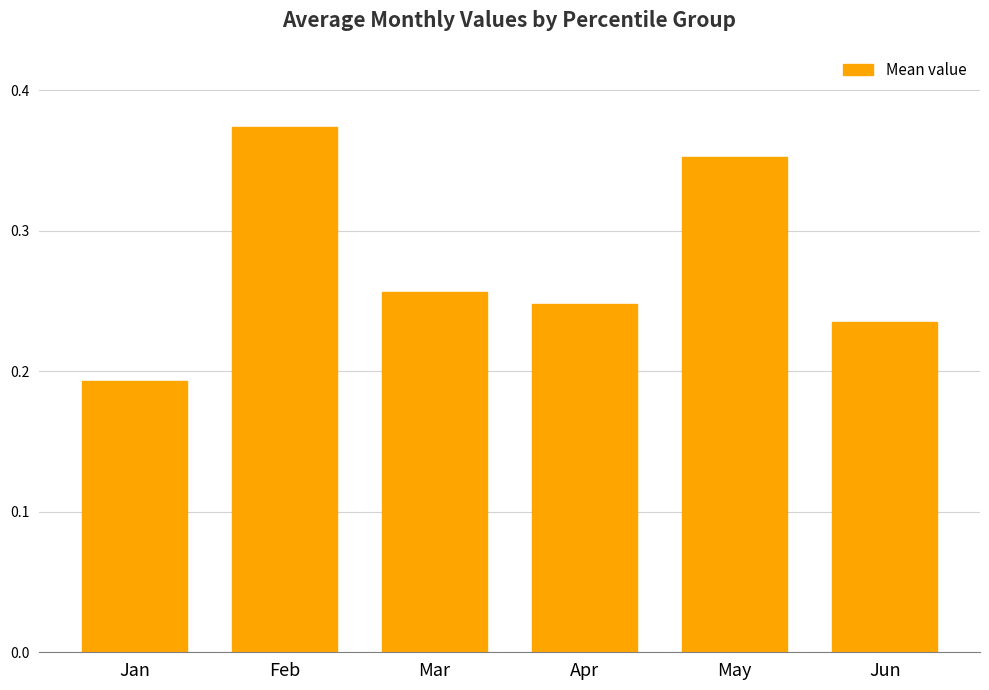

How many distinct data groups are displayed?

1